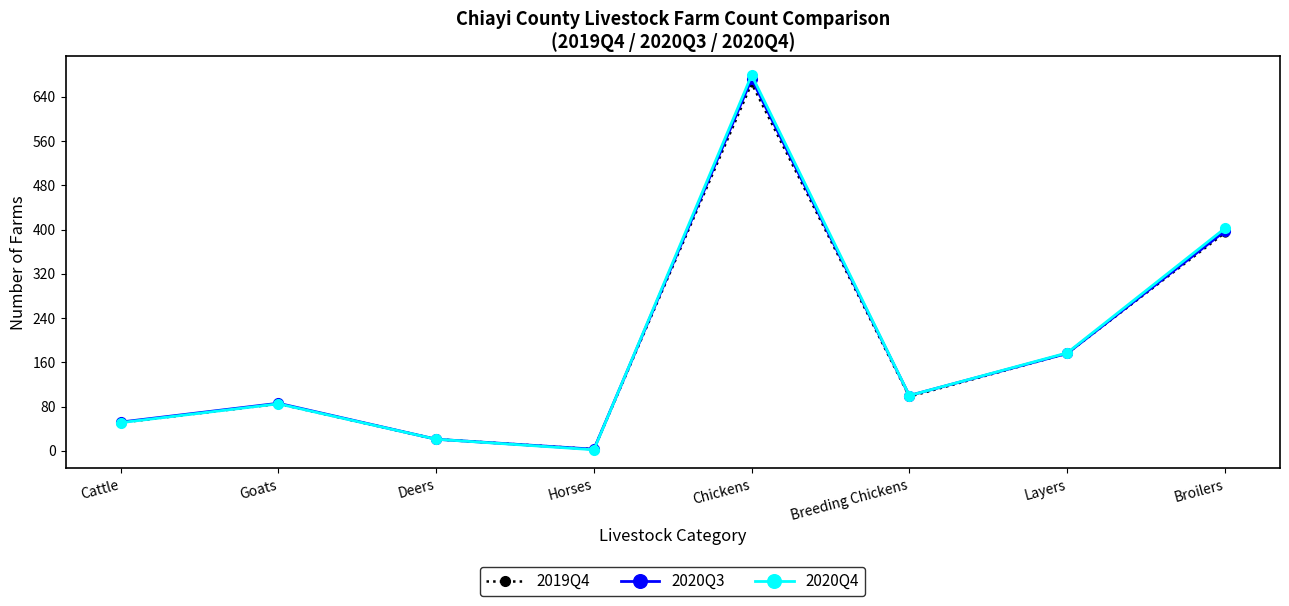

What is the maximum value shown in the chart?

679